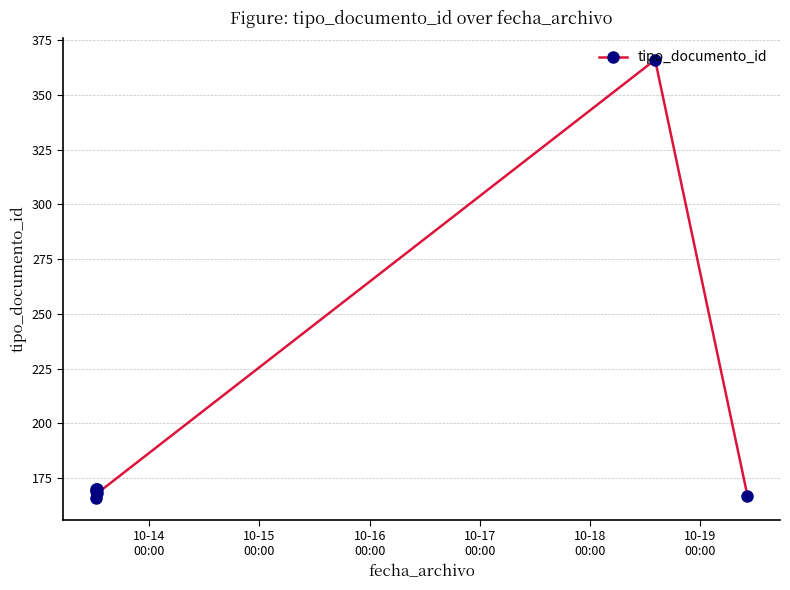

What is the maximum value shown in the chart?

366